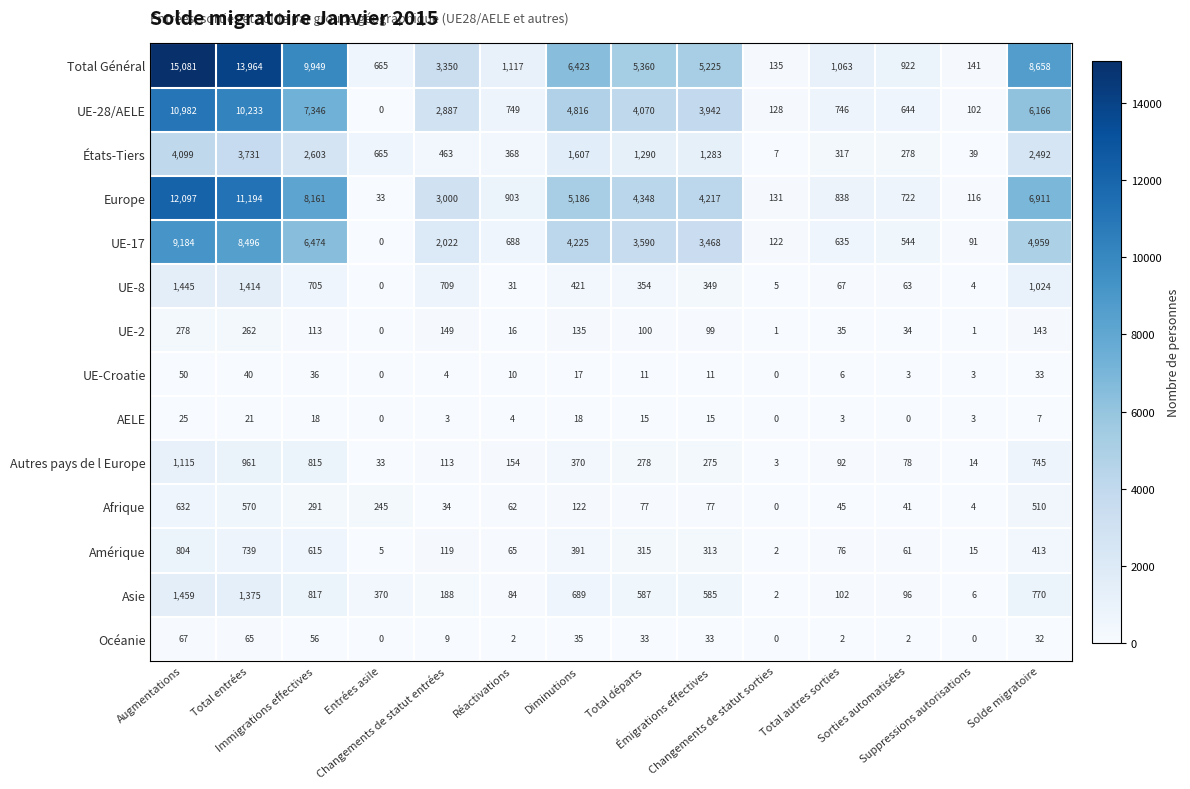

What is the average value of the UE-17 series?

3178